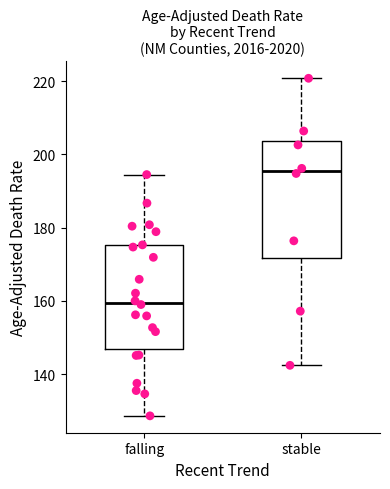

Reading left to right, read every box against the y-axis: the position of its median line, the range the box covers, and the ends of its whiskers. The values are not printed on the chart, so give them approximately, as read against the axis.

falling: median 160, box 146 to 176, whiskers 128 to 194
stable: median 196, box 172 to 204, whiskers 142 to 220